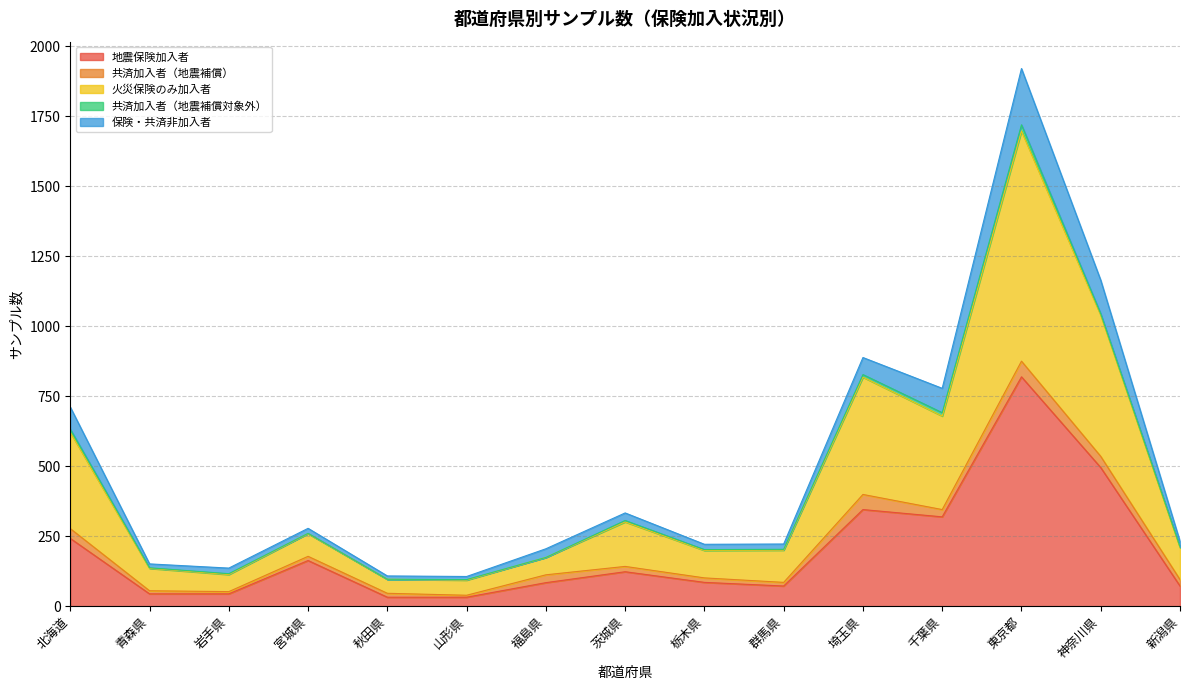

Which series changed the most between 青森県 and 岩手県?

火災保険のみ加入者